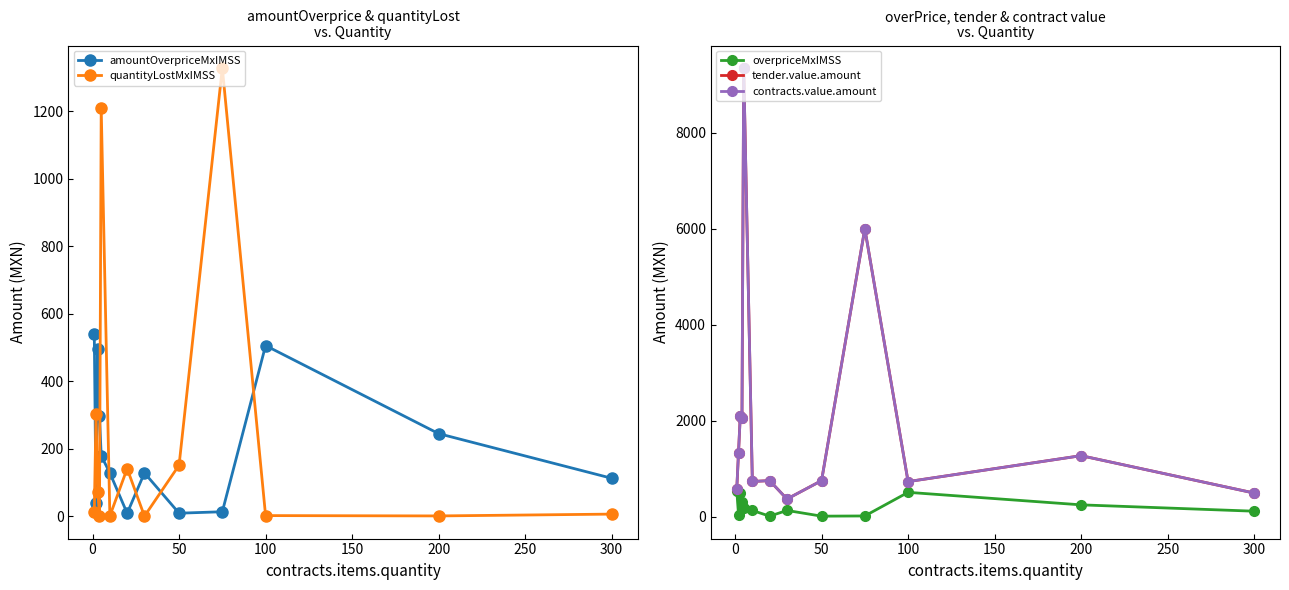

How many intersections are there between quantityLostMxIMSS and amountOverpriceMxIMSS?

8